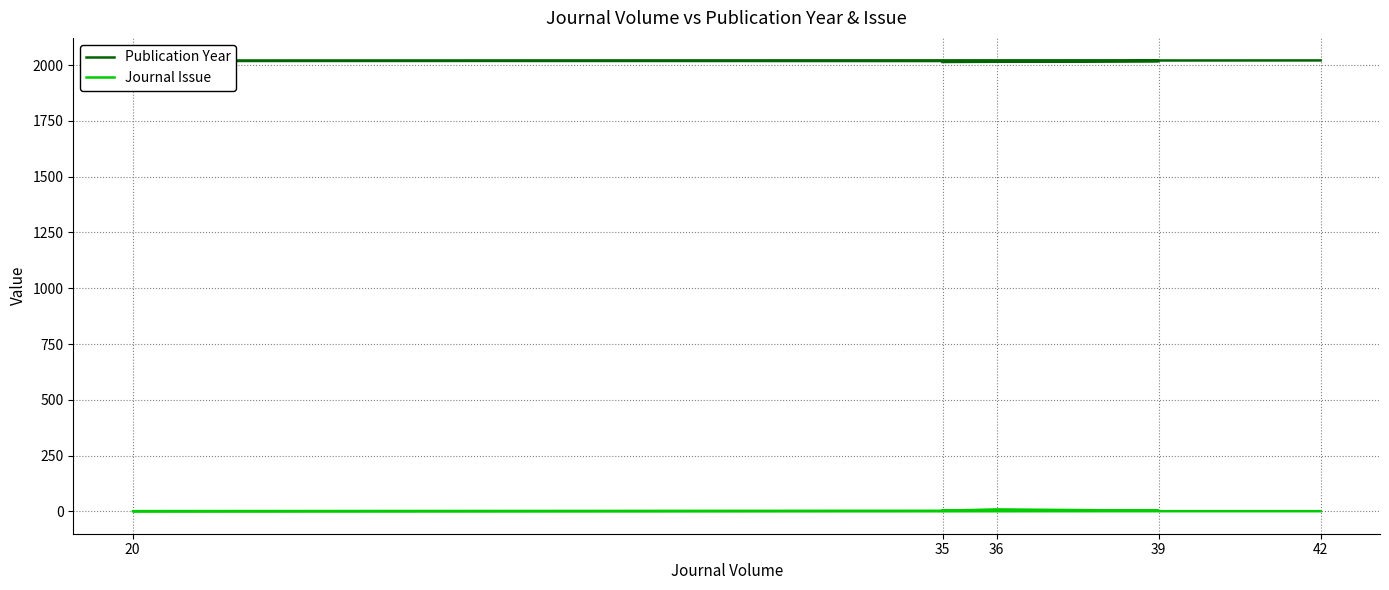

How many values in the Publication Year series exceed 2018?

2